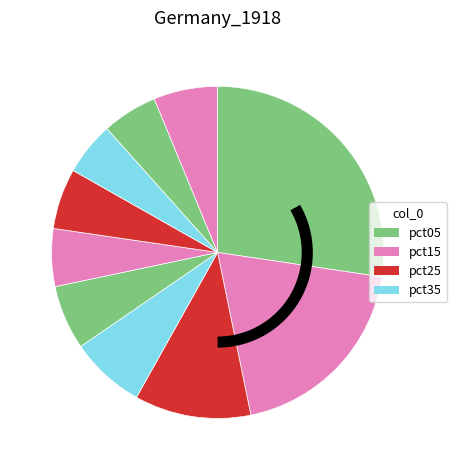

How many slices are in this pie chart?

10